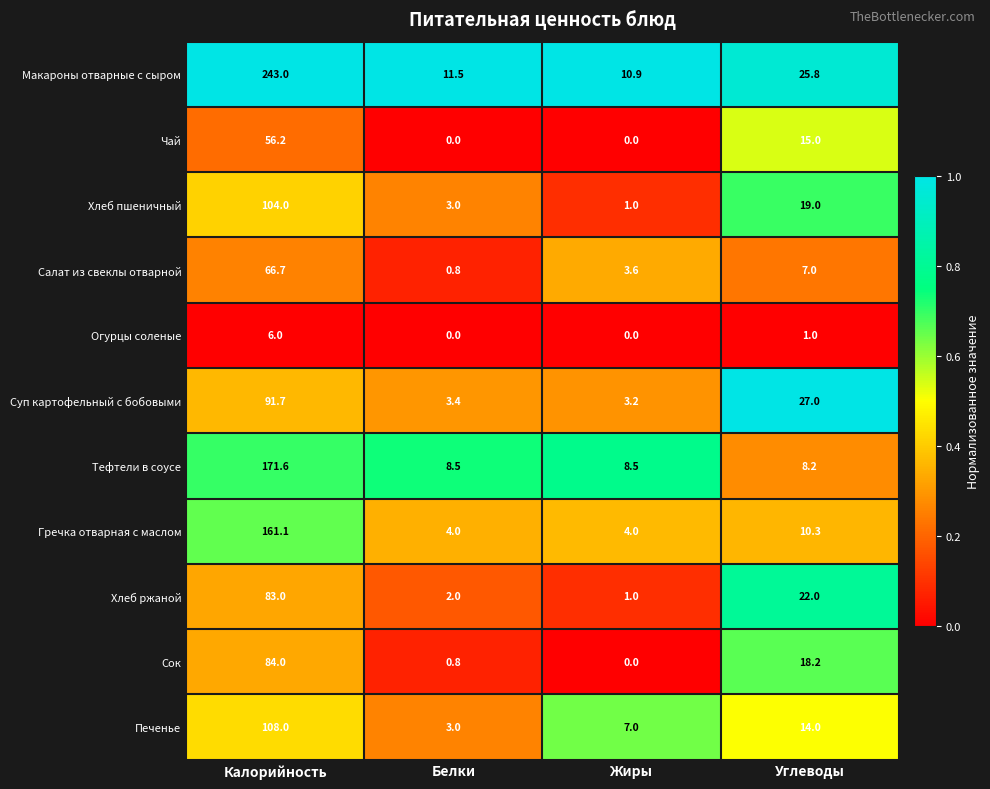

Between Жиры and Углеводы, which series saw the biggest shift?

Суп картофельный с бобовыми